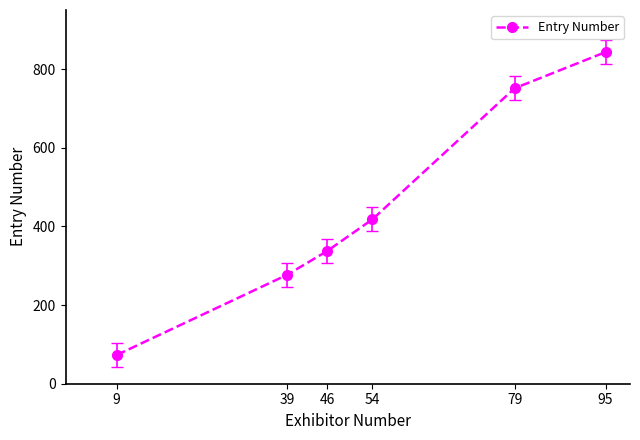

True or false: there are more than 0 points higher than both neighbors.

False